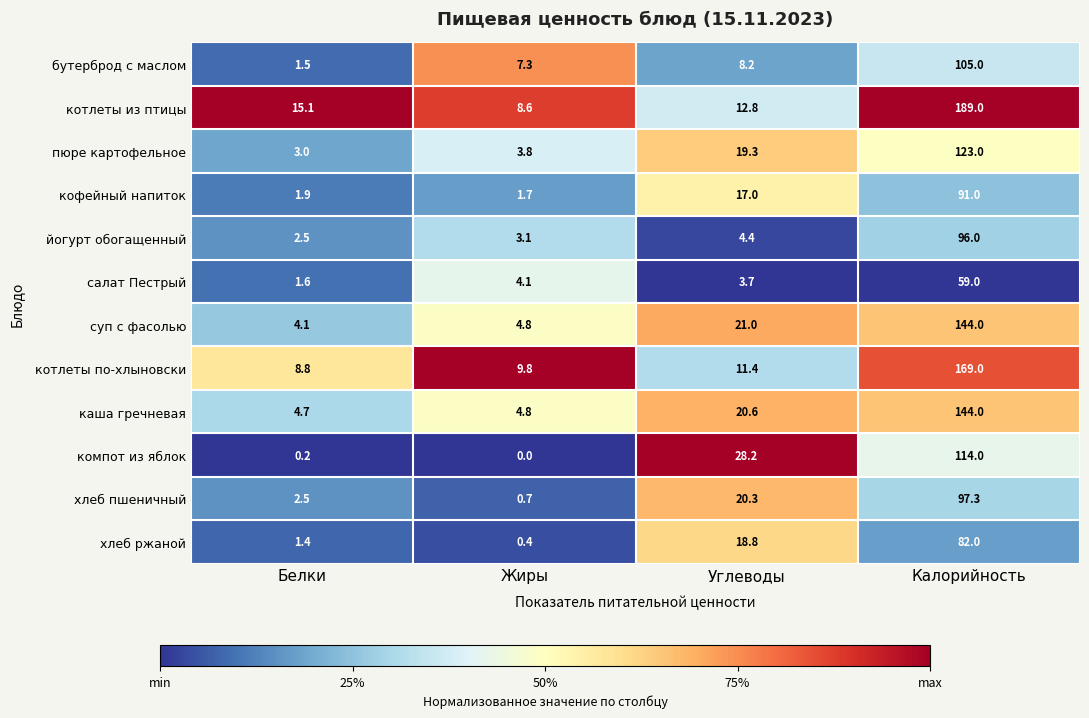

What is the difference between the maximum and second lowest values in the бутерброд с маслом series?

97.7